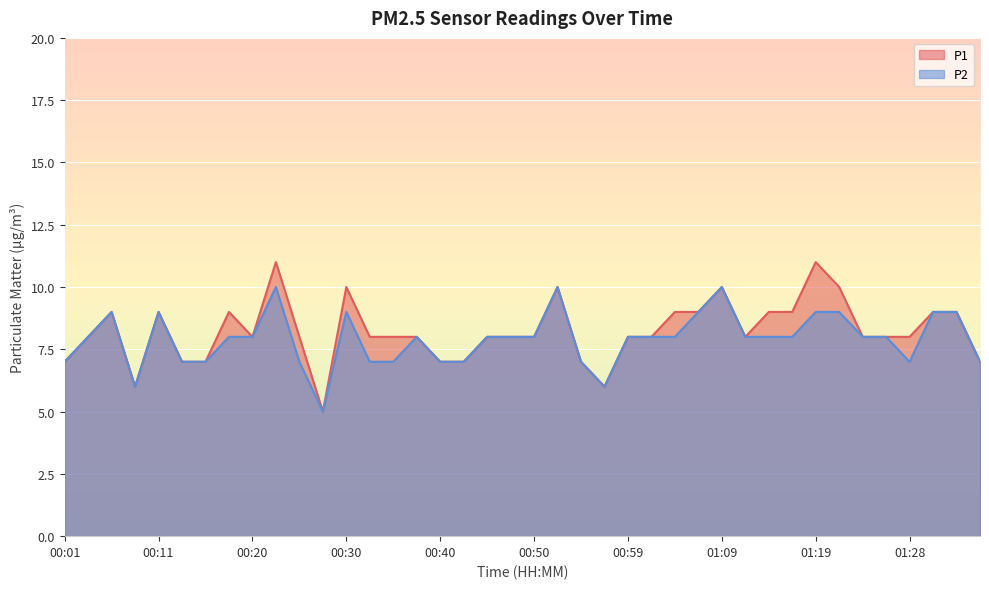

Count the P2 values in the range 7 to 9.

34